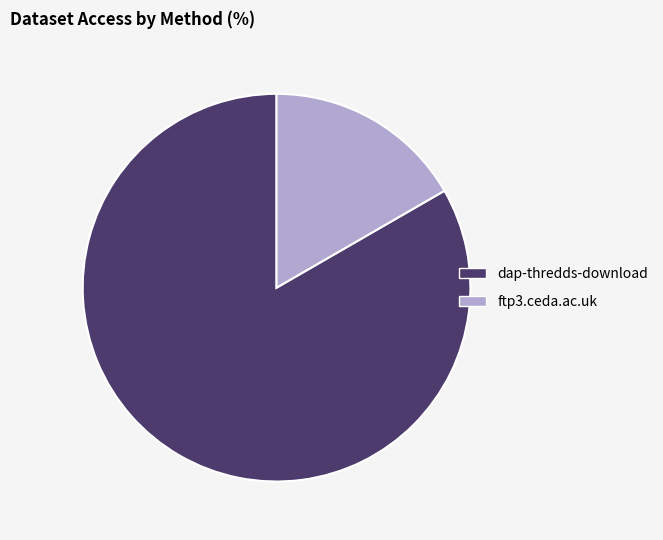

Which category accounts for the majority?

dap-thredds-download